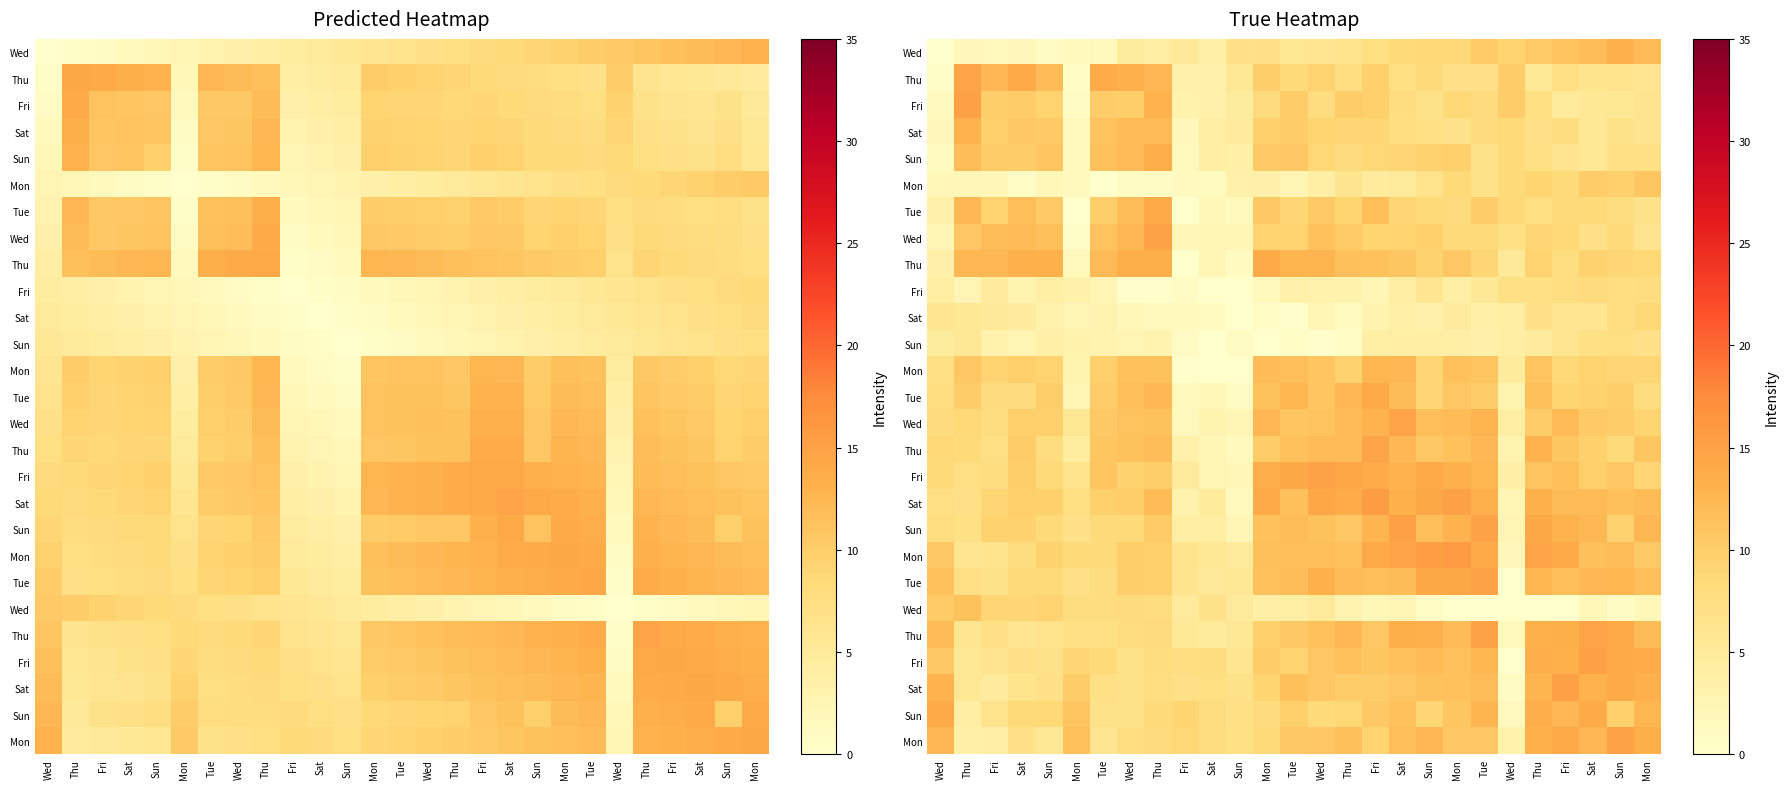

Between Mon and Fri, which is larger?

Mon